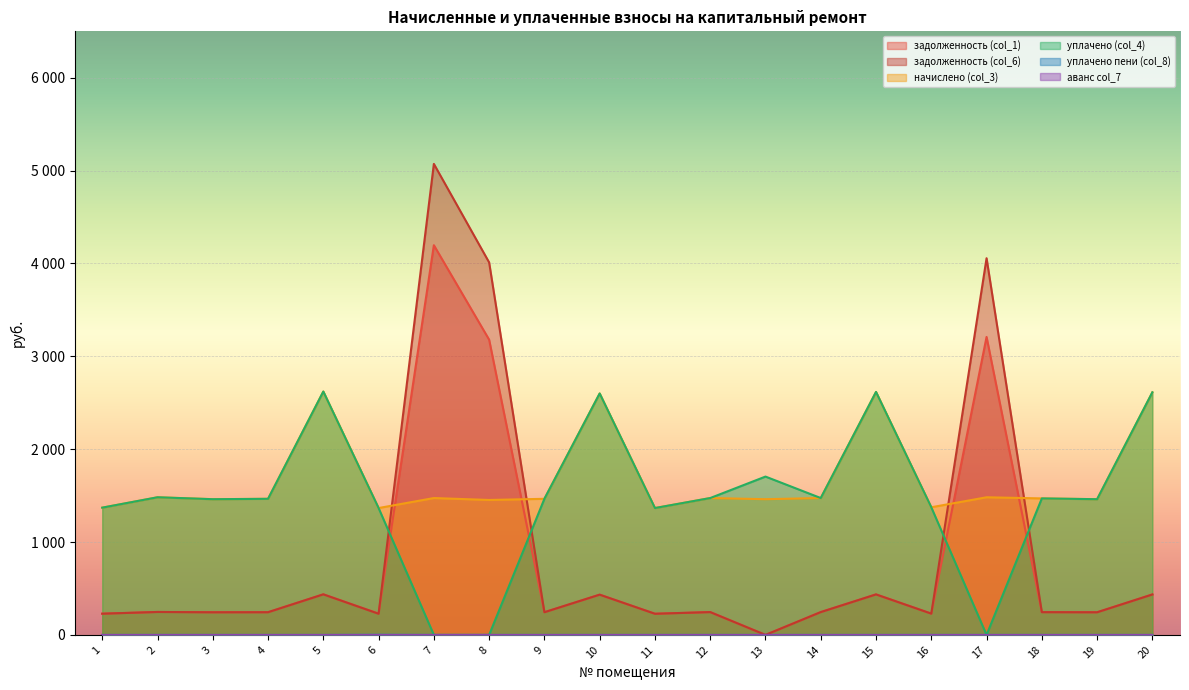

Which has a higher value, 4 or 9?

4